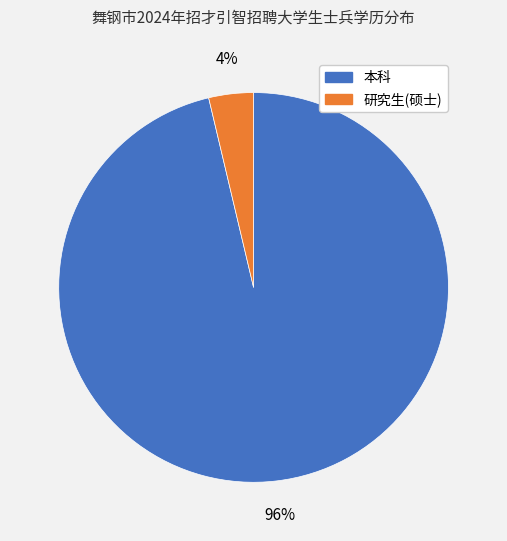

Which has a higher value, 研究生(硕士) or 本科?

本科